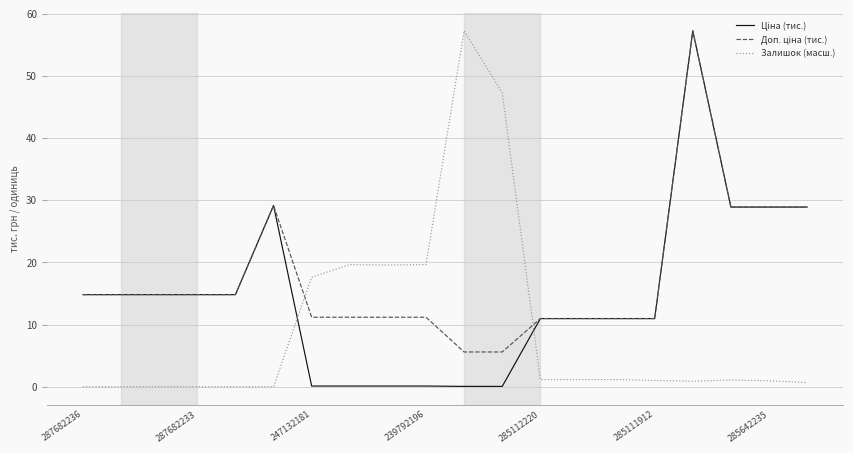

What is the greatest value displayed?

57.3